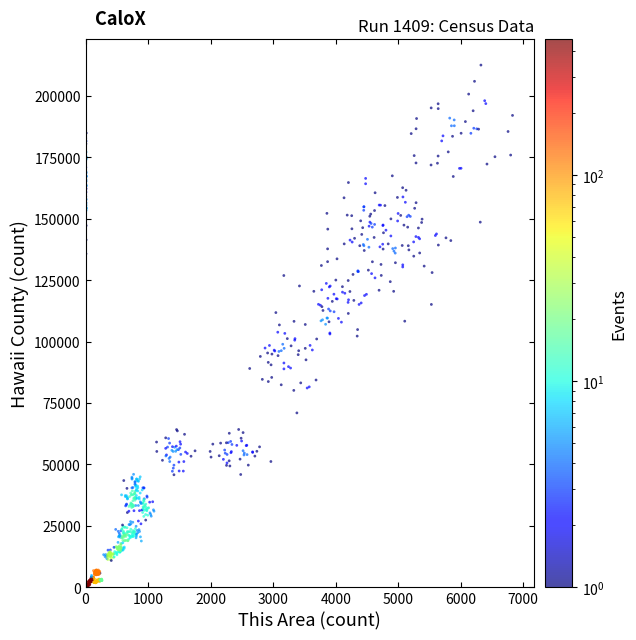

What is the range of X values (max minus min)?

6827.6